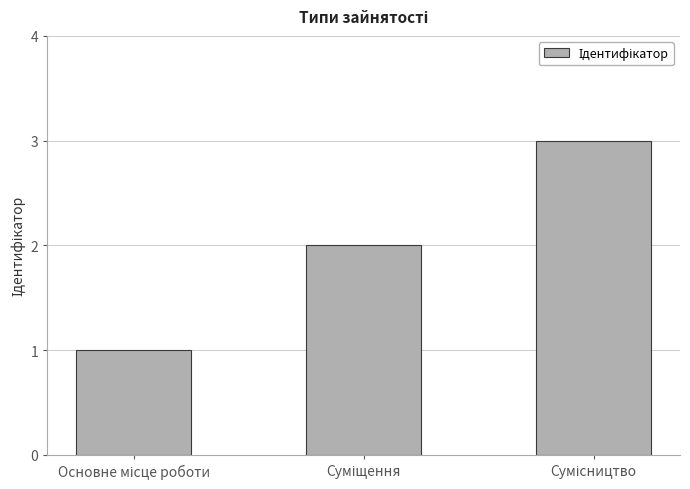

How many distinct data groups are displayed?

1